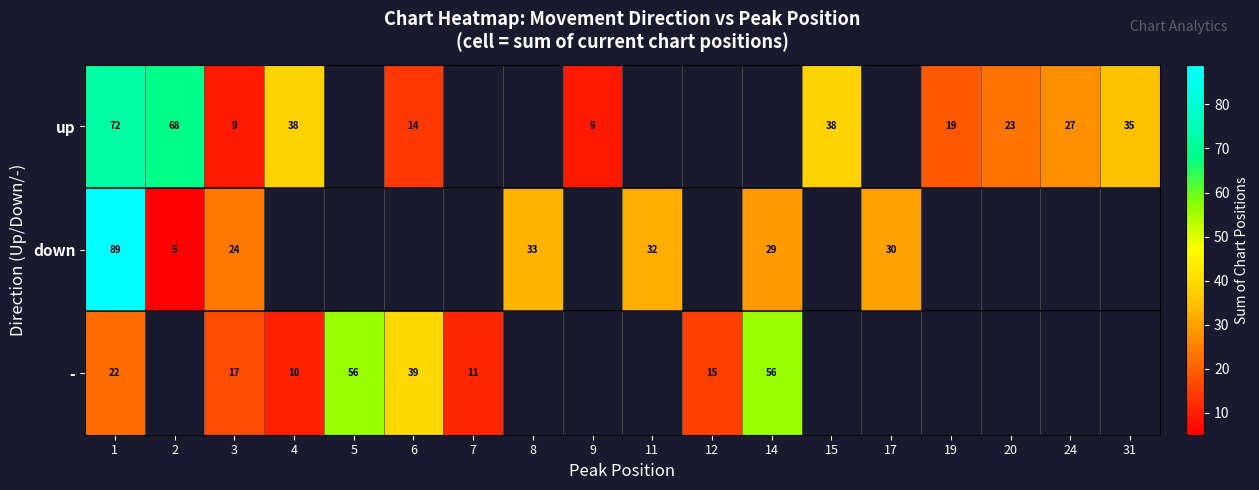

Between 20 and 3, which is larger?

20